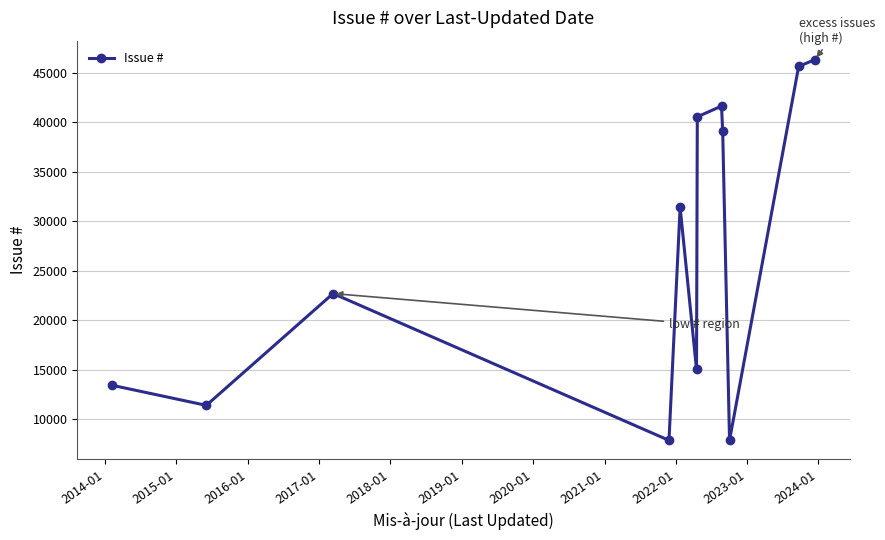

What is the value of the 9th point from the left?

39098